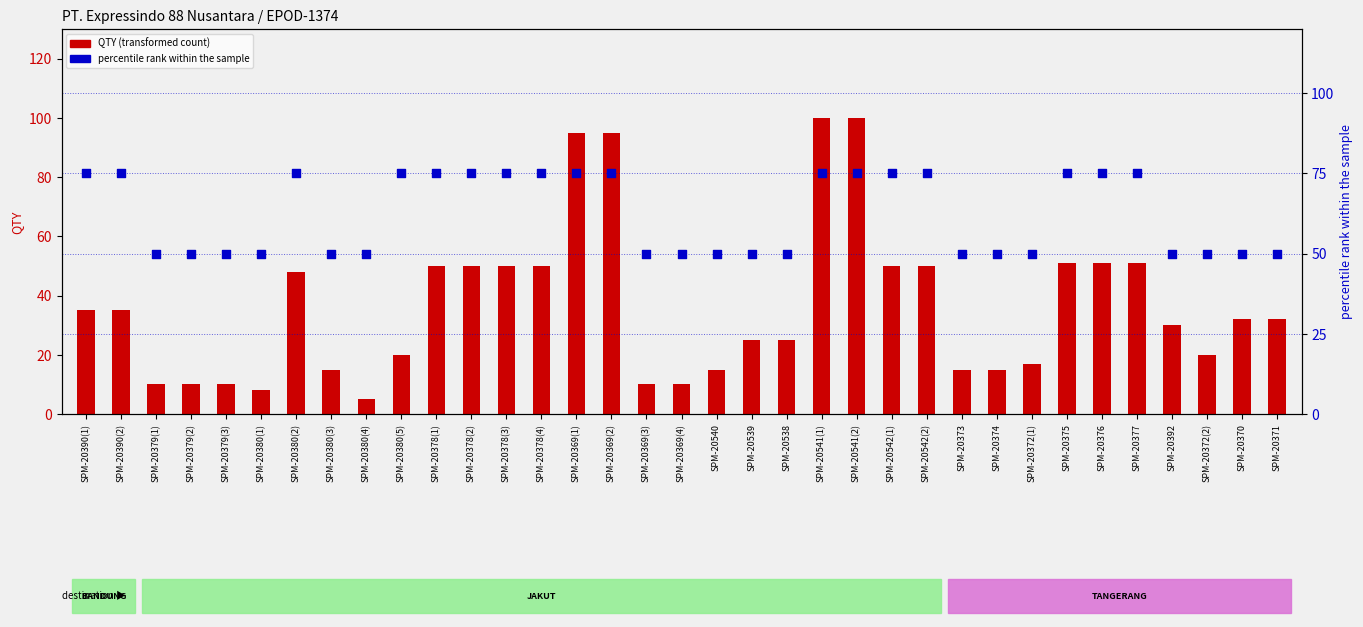

At which category is the sum across all series the highest?

SPM-20541(1)